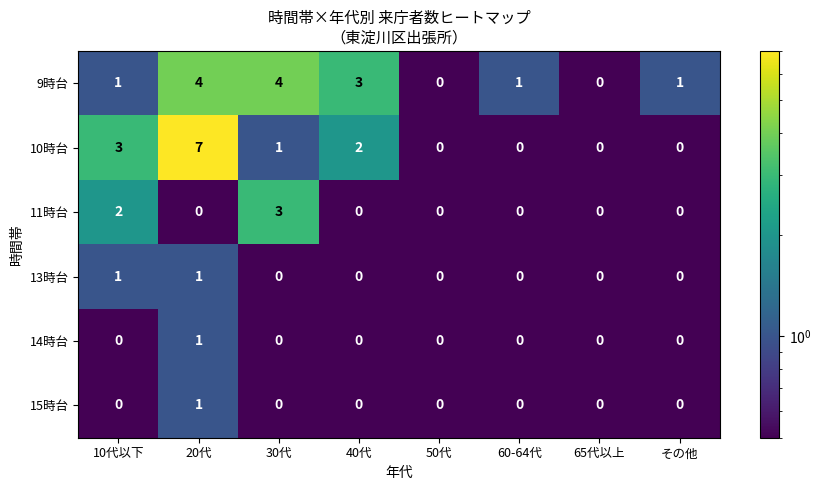

Between 10代以下 and 30代, which series saw the biggest shift?

9時台